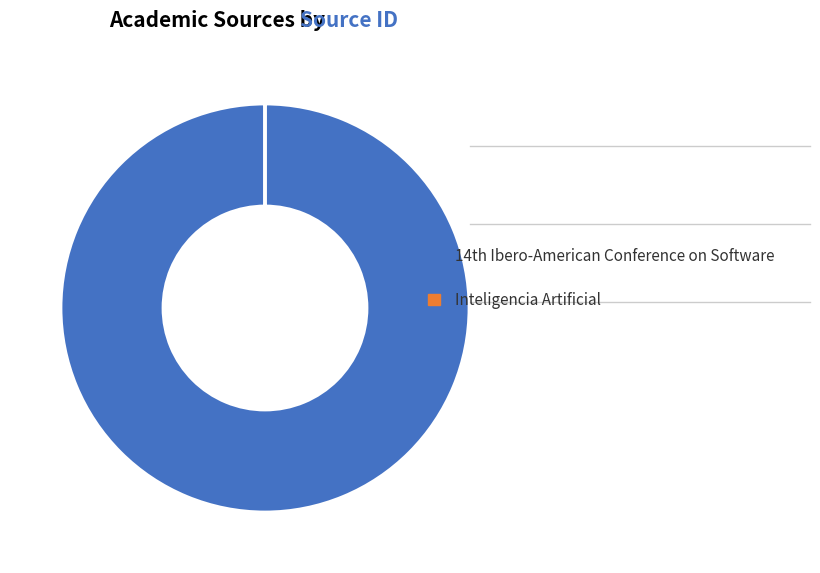

Is there any slice that represents more than half of the pie?

Yes